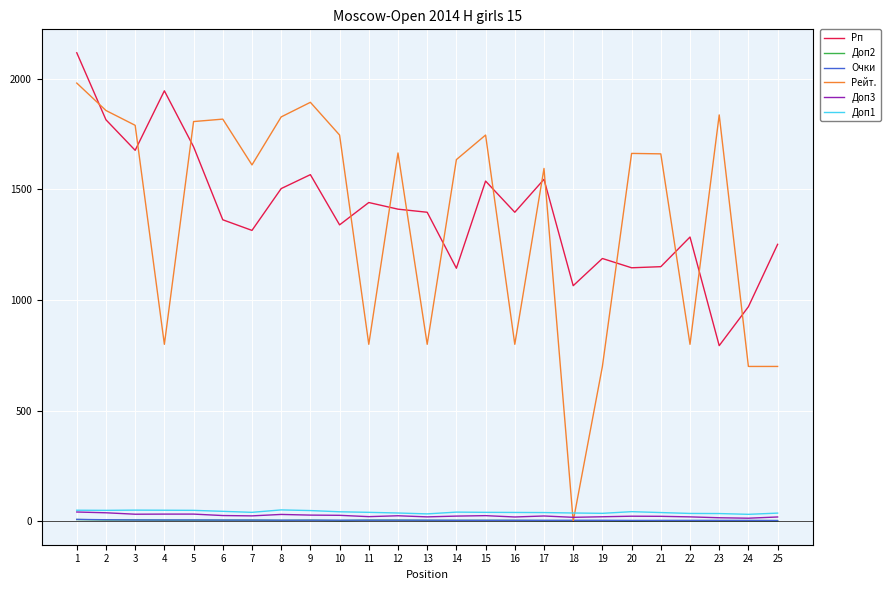

What is the maximum value for Доп1?

51.5